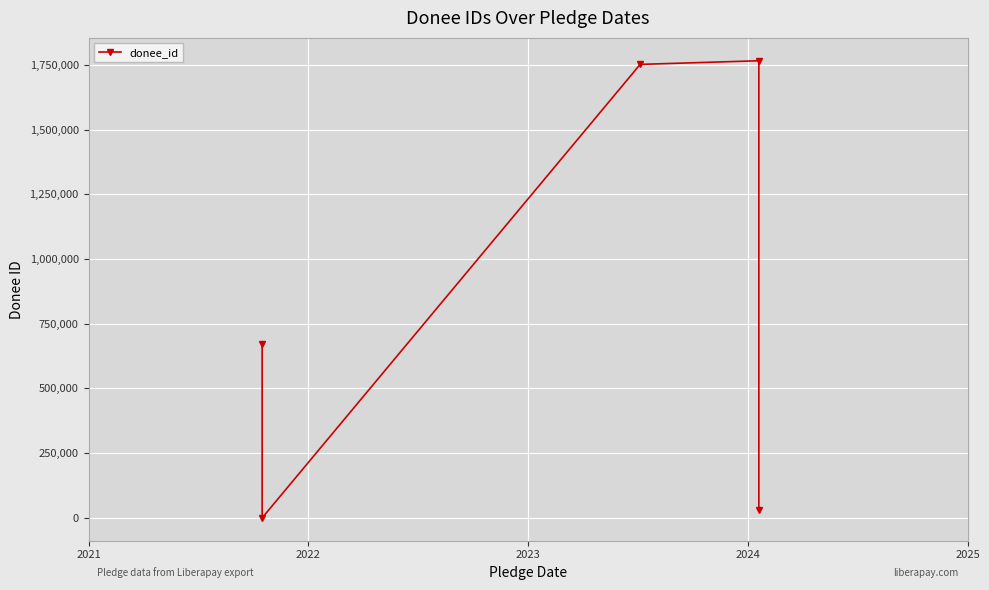

True or false: the data shows 2730071 at 2022.

False